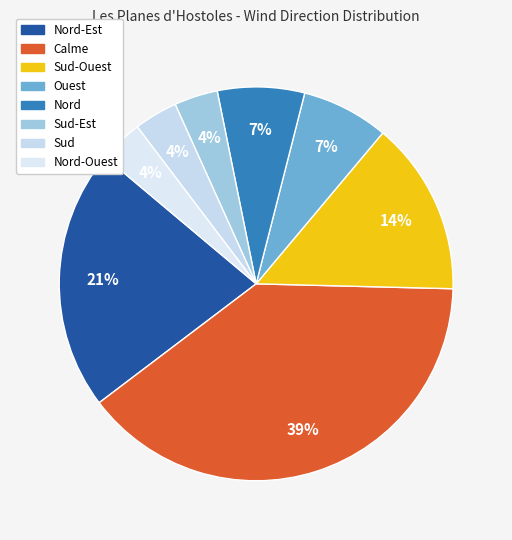

How many slices are in this pie chart?

8